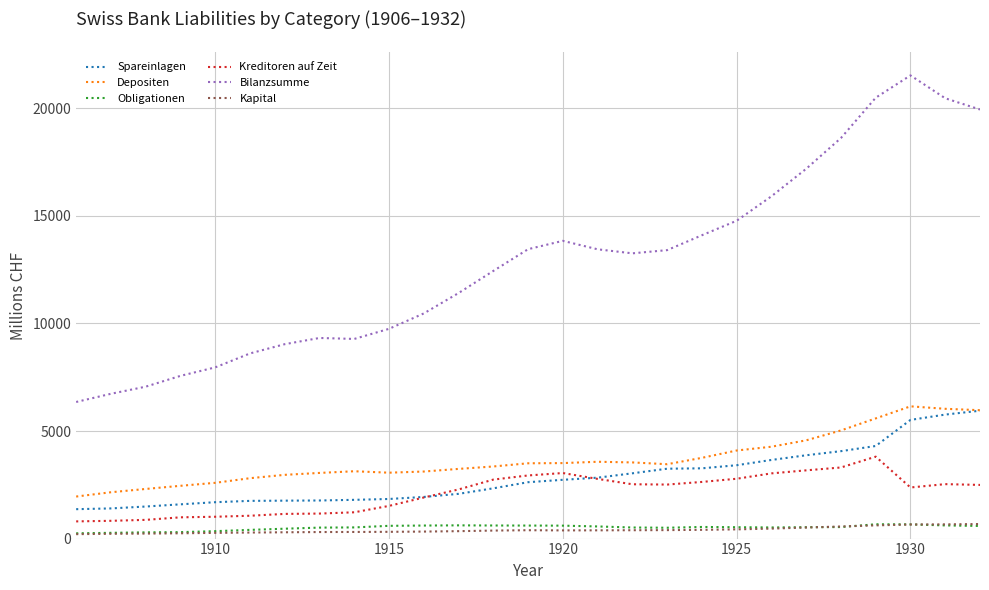

Which series has the widest spread of values?

Bilanzsumme